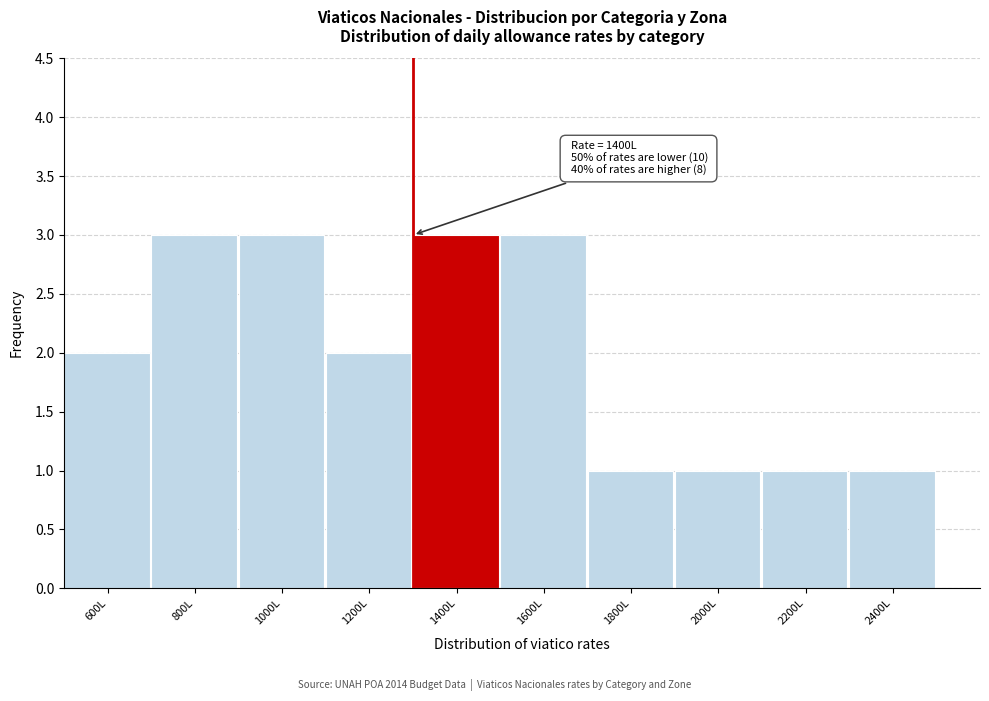

Reading left to right, what are all the values shown in this chart?

2	3	3	2	3	3	1	1	1	1